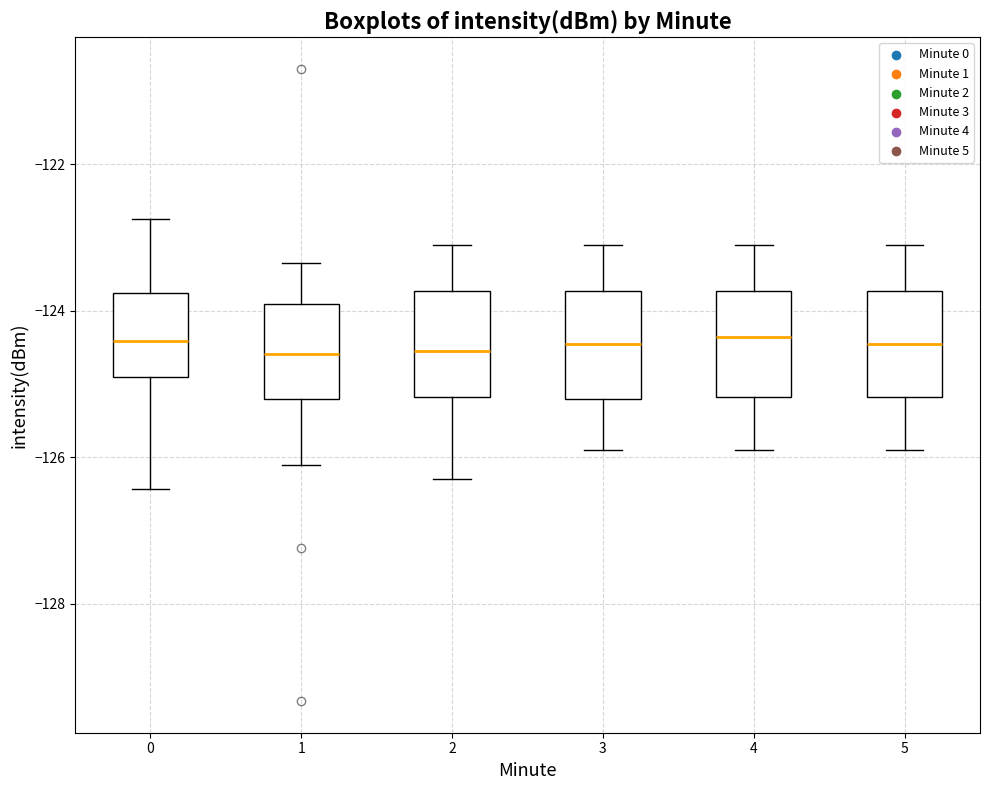

Reading left to right, read every box against the y-axis: the position of its median line, the range the box covers, and the ends of its whiskers. The values are not printed on the chart, so give them approximately, as read against the axis.

0: median -124.4, box -125.0 to -123.8, whiskers -126.4 to -122.8
1: median -124.6, box -125.2 to -124.0, whiskers -126.2 to -123.4
2: median -124.6, box -125.2 to -123.8, whiskers -126.2 to -123.0
3: median -124.4, box -125.2 to -123.8, whiskers -125.8 to -123.0
4: median -124.4, box -125.2 to -123.8, whiskers -125.8 to -123.0
5: median -124.4, box -125.2 to -123.8, whiskers -125.8 to -123.0